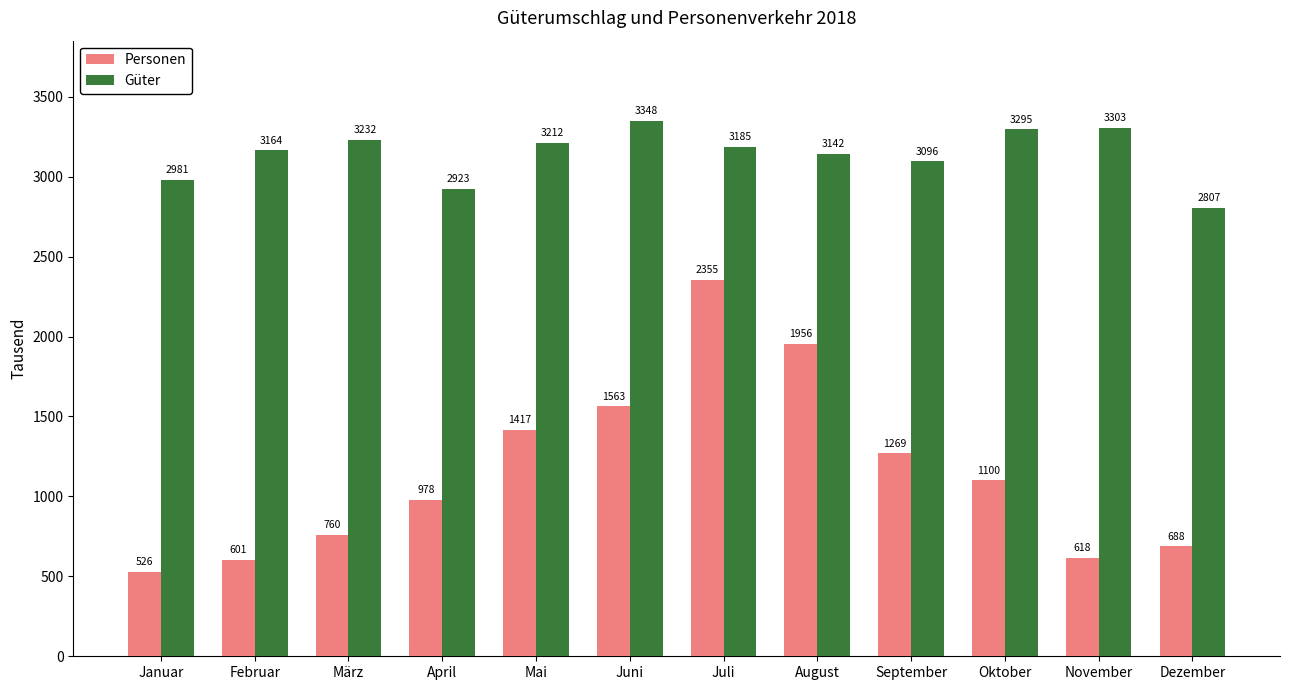

What is the difference between the highest and lowest values at November?

2685.7